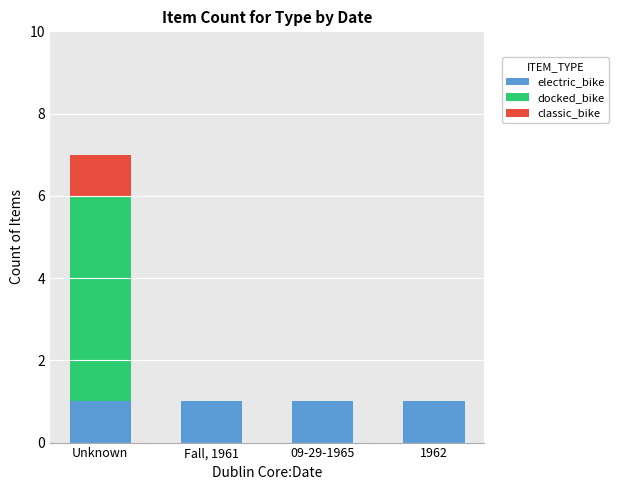

True or false: electric_bike has a value of 2 at Unknown.

False